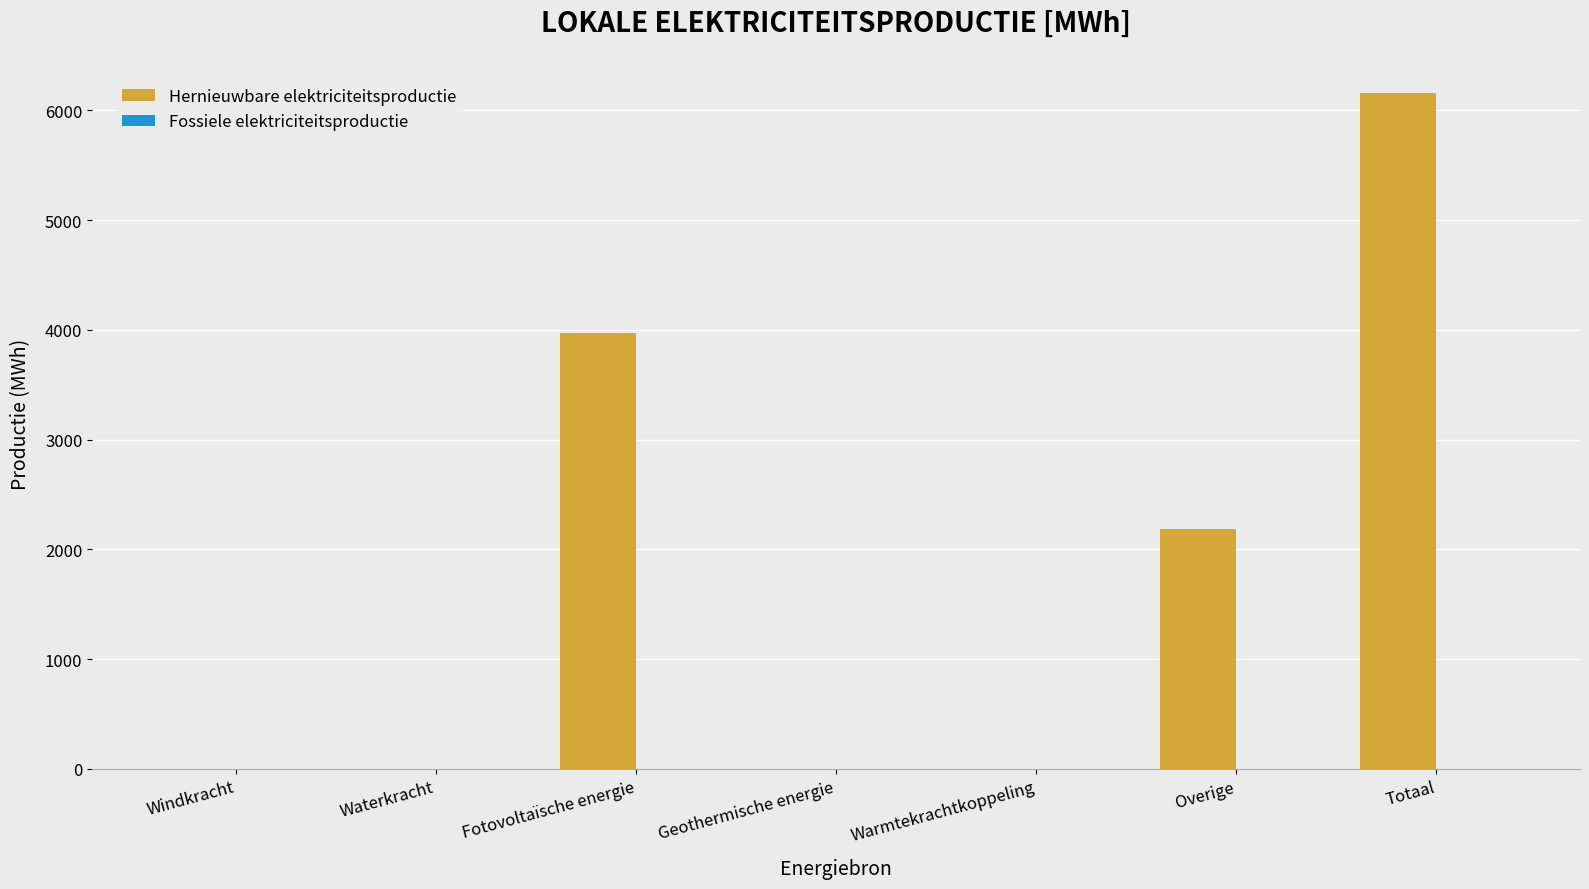

Are the bars horizontal?

No